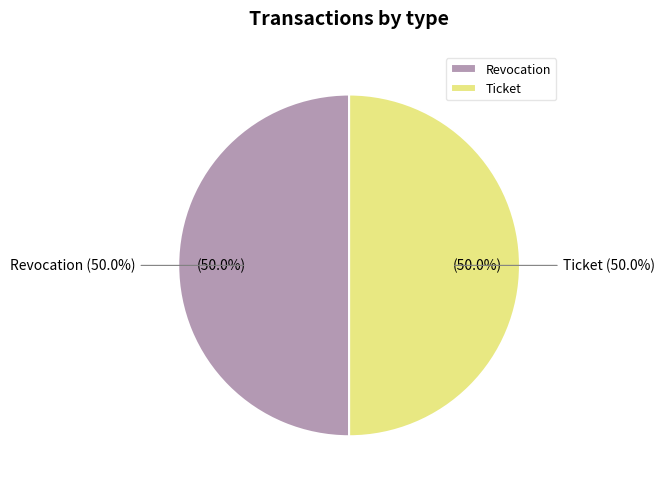

Which category has the smallest portion of the pie?

Ticket